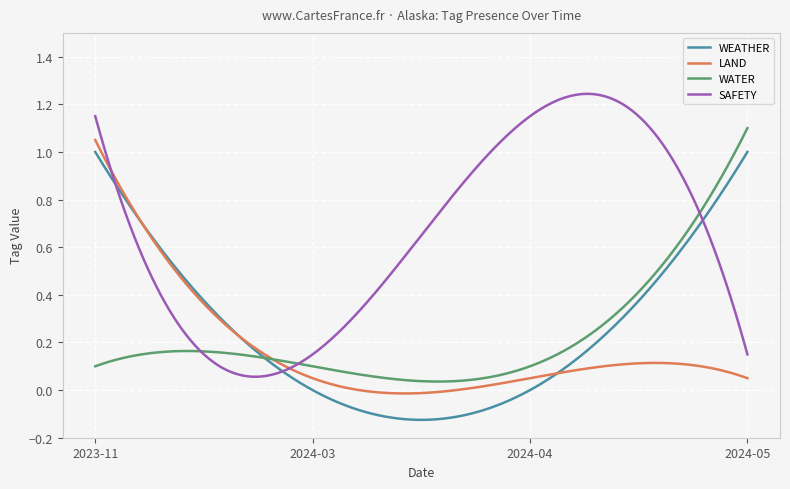

Which series has the largest total across all categories?

SAFETY